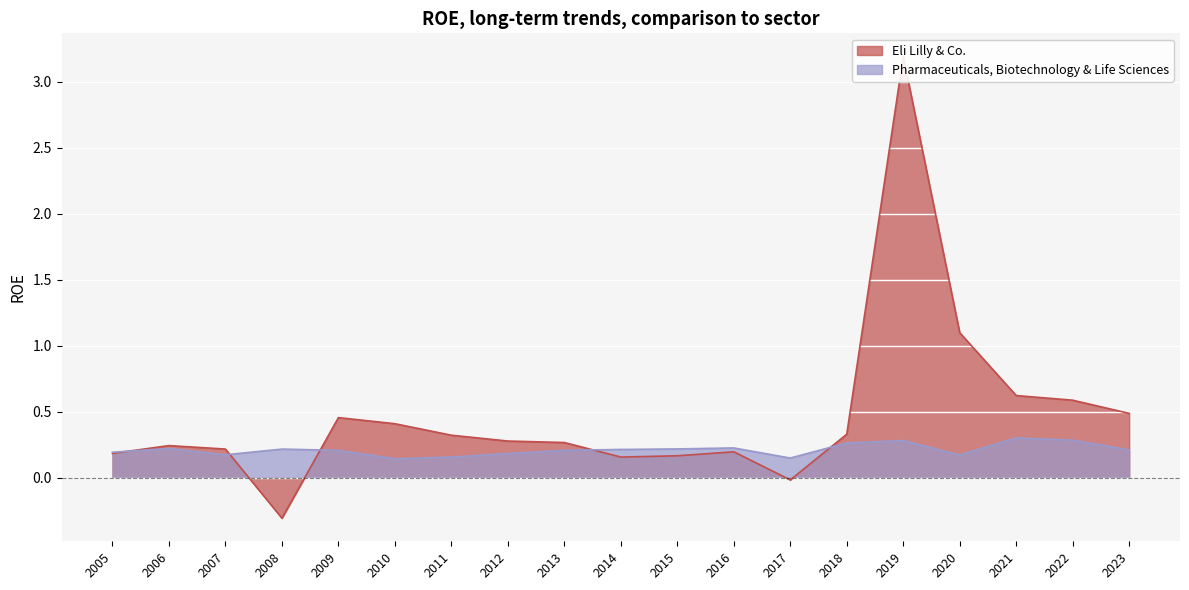

At which category is the sum across all series the highest?

2019